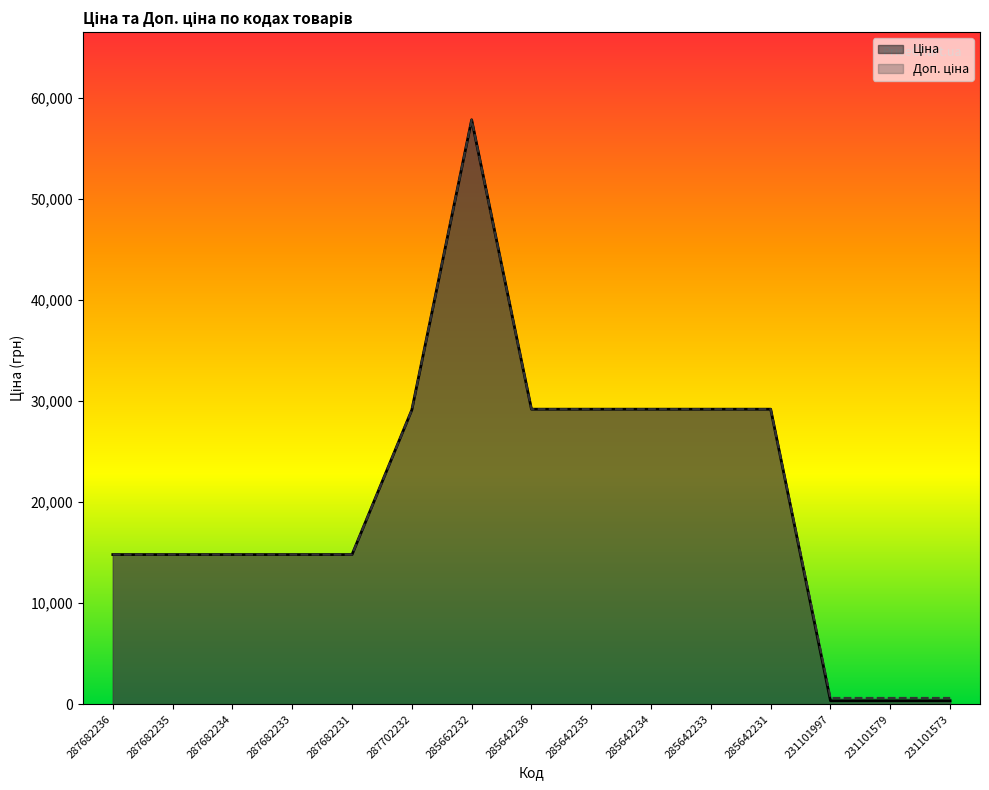

What is the label of the 15th point from the left?

231101573